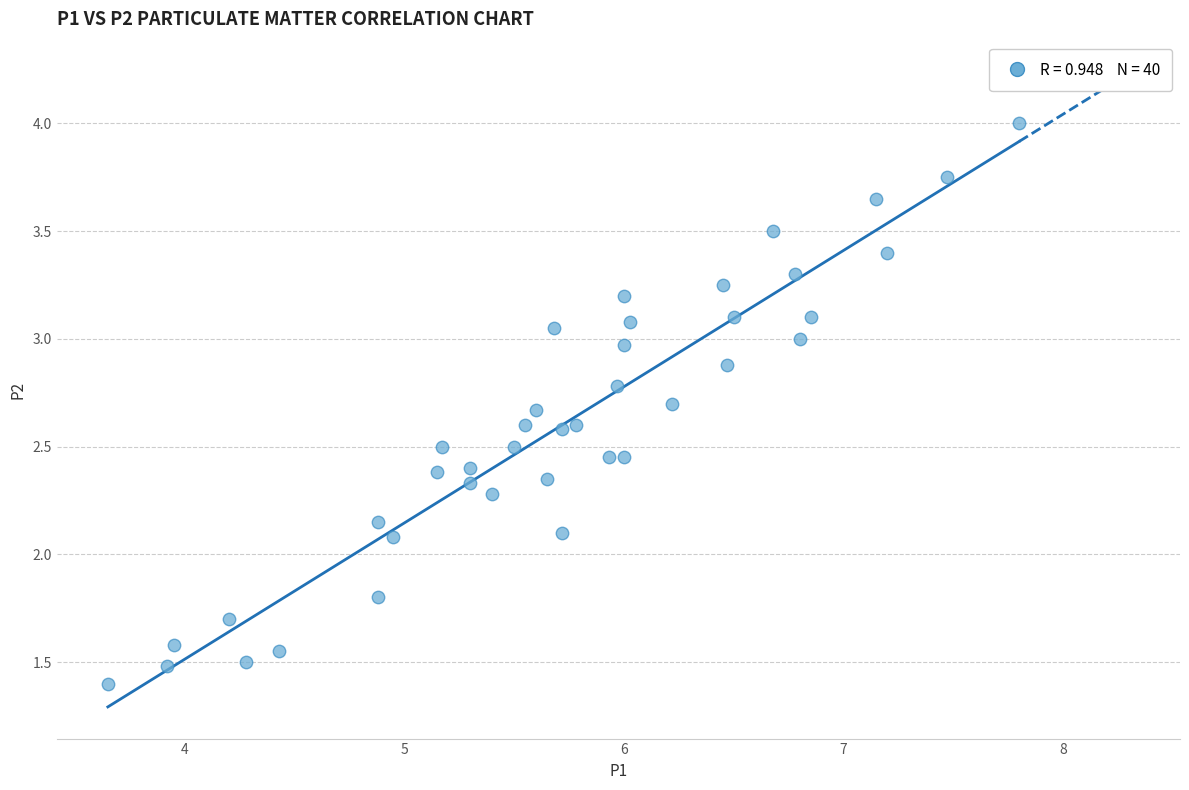

What is the range of X values (max minus min)?

4.2